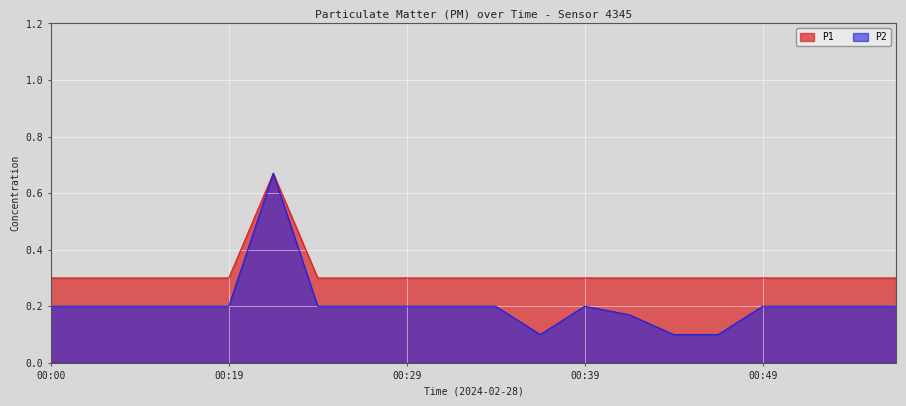

Rank the series at 00:51 from lowest to highest value.

P2, P1